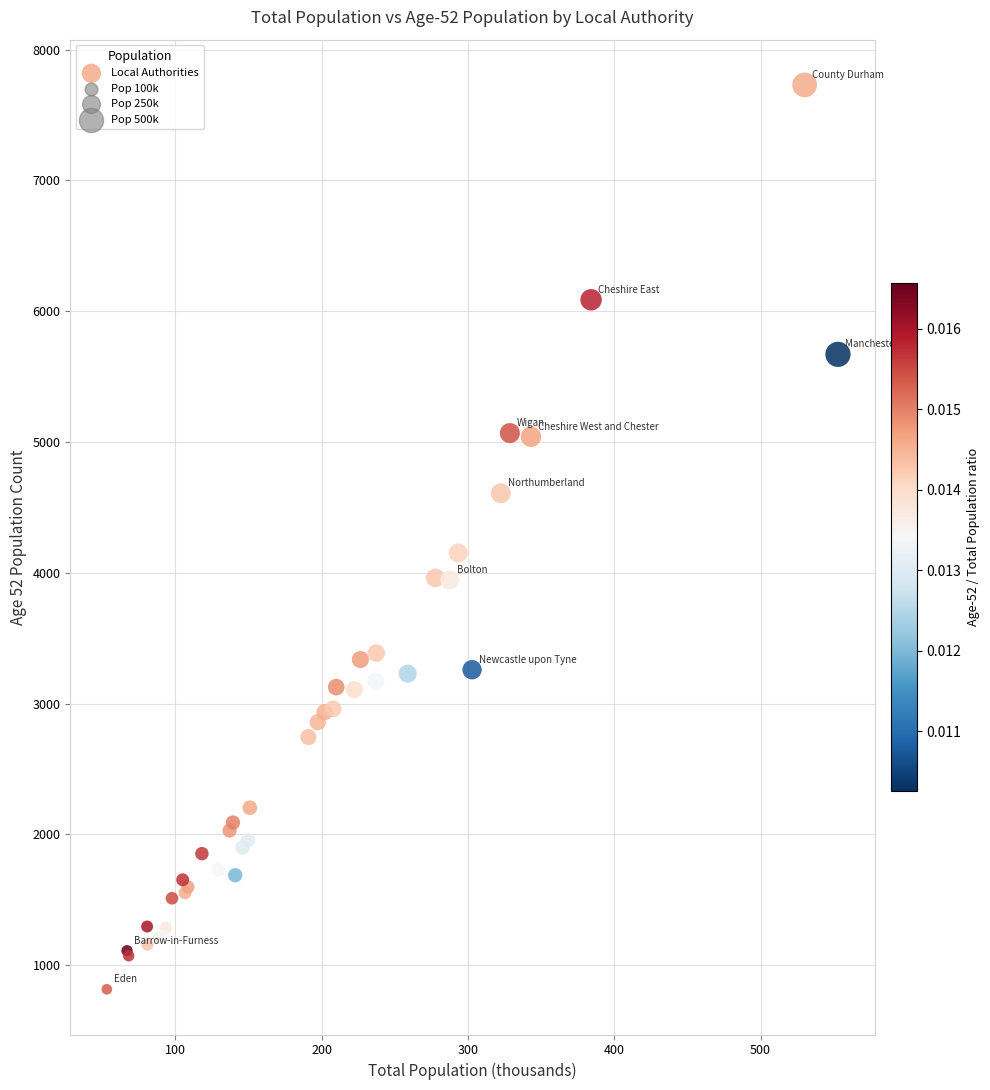

What Y value in the scatter plot is closest to 4273?

4152